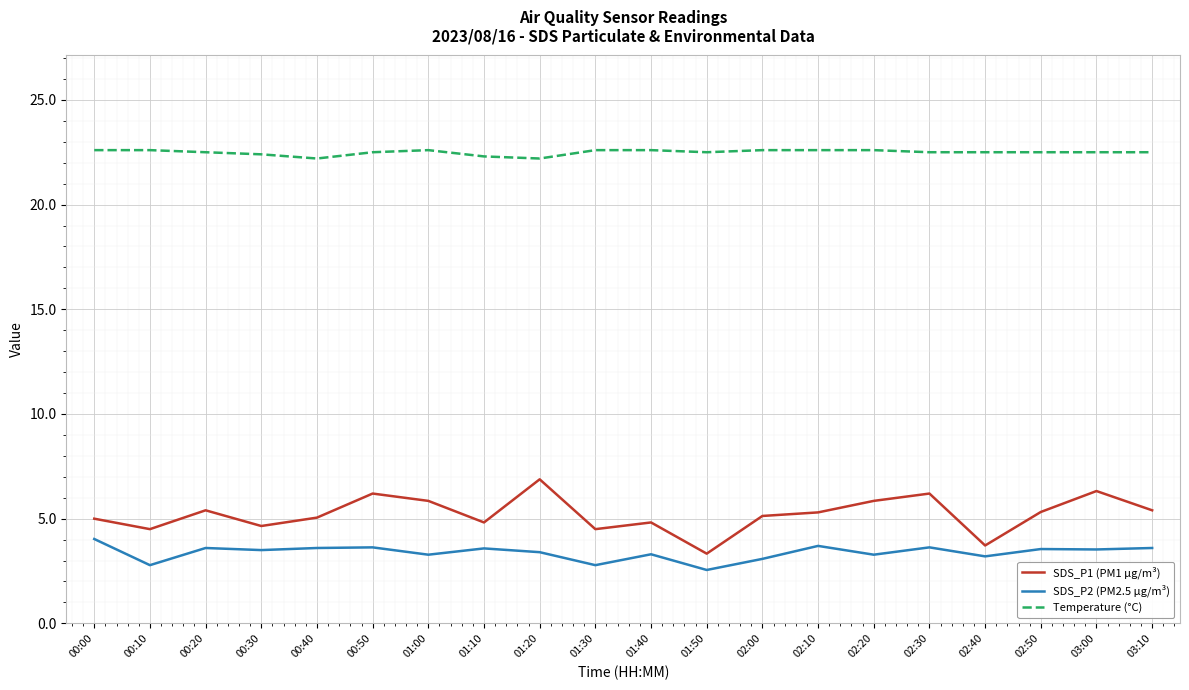

In SDS_P1 (PM1 µg/m³), how many points are lower than both neighbors (excluding endpoints)?

6